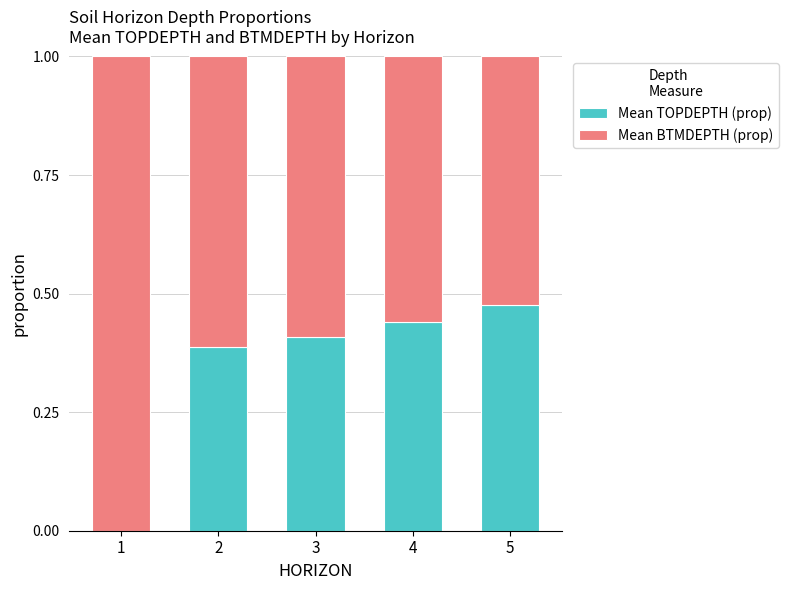

Does the chart contain stacked bars?

Yes